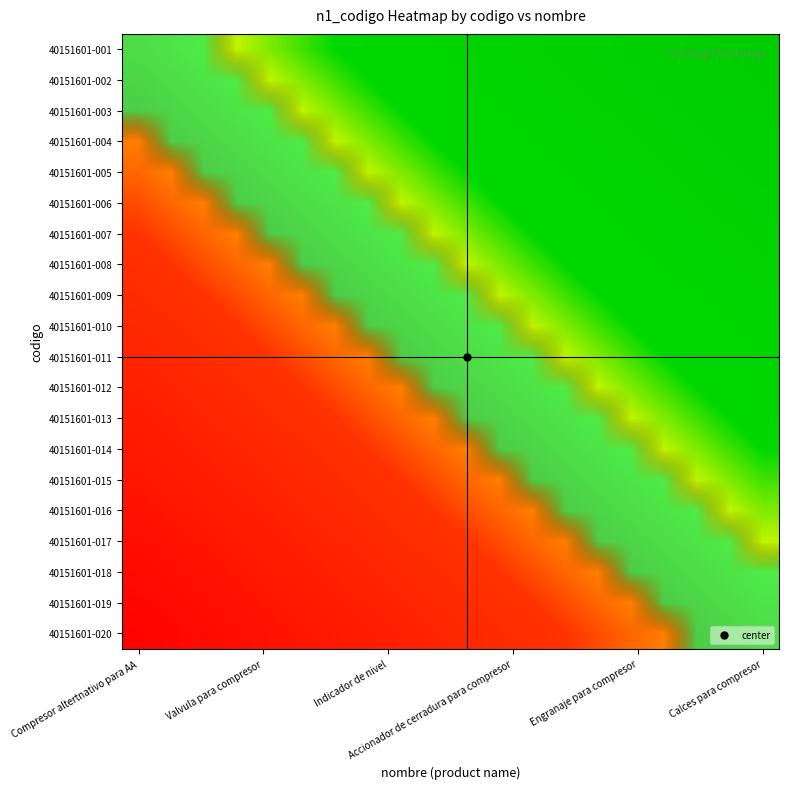

Reading left to right, what are all the values shown in this chart?

40151601-001: 0.0	-0.1	-0.1	-0.1	-0.2	-0.2	-0.3	-0.3	-0.4	-0.5	-0.5	-0.6	-0.6	-0.7	-0.7	-0.8	-0.8	-0.8	-0.9	-0.9
40151601-002: 0.1	0.0	-0.1	-0.1	-0.2	-0.2	-0.2	-0.3	-0.4	-0.4	-0.5	-0.5	-0.5	-0.6	-0.6	-0.7	-0.8	-0.8	-0.8	-0.9
40151601-003: 0.1	0.1	0.0	-0.0	-0.1	-0.1	-0.2	-0.2	-0.3	-0.3	-0.4	-0.5	-0.5	-0.6	-0.6	-0.7	-0.7	-0.8	-0.8	-0.8
40151601-004: 0.1	0.1	0.0	0.0	-0.1	-0.1	-0.1	-0.2	-0.2	-0.3	-0.3	-0.4	-0.4	-0.5	-0.5	-0.6	-0.7	-0.7	-0.8	-0.8
40151601-005: 0.2	0.2	0.1	0.1	0.0	-0.0	-0.1	-0.1	-0.2	-0.2	-0.3	-0.4	-0.4	-0.5	-0.5	-0.6	-0.6	-0.6	-0.7	-0.8
40151601-006: 0.2	0.2	0.1	0.1	0.0	0.0	-0.0	-0.1	-0.2	-0.2	-0.2	-0.3	-0.3	-0.4	-0.4	-0.5	-0.6	-0.6	-0.7	-0.7
40151601-007: 0.3	0.2	0.2	0.1	0.1	0.0	0.0	-0.0	-0.1	-0.2	-0.2	-0.3	-0.3	-0.4	-0.4	-0.5	-0.5	-0.6	-0.6	-0.6
40151601-008: 0.3	0.3	0.2	0.2	0.1	0.1	0.0	0.0	-0.1	-0.1	-0.2	-0.2	-0.2	-0.3	-0.3	-0.4	-0.5	-0.5	-0.6	-0.6
40151601-009: 0.4	0.4	0.3	0.2	0.2	0.2	0.1	0.1	0.0	-0.0	-0.1	-0.2	-0.2	-0.2	-0.3	-0.3	-0.4	-0.4	-0.5	-0.5
40151601-010: 0.5	0.4	0.3	0.3	0.2	0.2	0.2	0.1	0.0	0.0	-0.0	-0.1	-0.1	-0.2	-0.2	-0.3	-0.4	-0.4	-0.5	-0.5
40151601-011: 0.5	0.5	0.4	0.3	0.3	0.2	0.2	0.2	0.1	0.0	0.0	-0.1	-0.1	-0.2	-0.2	-0.2	-0.3	-0.3	-0.4	-0.4
40151601-012: 0.6	0.5	0.5	0.4	0.4	0.3	0.3	0.2	0.2	0.1	0.1	0.0	-0.0	-0.1	-0.1	-0.2	-0.2	-0.3	-0.3	-0.4
40151601-013: 0.6	0.5	0.5	0.4	0.4	0.3	0.3	0.2	0.2	0.1	0.1	0.0	0.0	-0.1	-0.1	-0.2	-0.2	-0.2	-0.3	-0.3
40151601-014: 0.7	0.6	0.6	0.5	0.5	0.4	0.4	0.3	0.2	0.2	0.2	0.1	0.1	0.0	-0.0	-0.1	-0.2	-0.2	-0.2	-0.3
40151601-015: 0.7	0.6	0.6	0.5	0.5	0.4	0.4	0.3	0.3	0.2	0.2	0.1	0.1	0.0	0.0	-0.1	-0.1	-0.2	-0.2	-0.2
40151601-016: 0.8	0.7	0.7	0.6	0.6	0.5	0.5	0.4	0.3	0.3	0.2	0.2	0.2	0.1	0.1	0.0	-0.1	-0.1	-0.2	-0.2
40151601-017: 0.8	0.8	0.7	0.7	0.6	0.6	0.5	0.5	0.4	0.4	0.3	0.2	0.2	0.2	0.1	0.1	0.0	-0.0	-0.1	-0.1
40151601-018: 0.8	0.8	0.8	0.7	0.6	0.6	0.6	0.5	0.4	0.4	0.3	0.3	0.2	0.2	0.2	0.1	0.0	0.0	-0.1	-0.1
40151601-019: 0.9	0.8	0.8	0.8	0.7	0.7	0.6	0.6	0.5	0.5	0.4	0.3	0.3	0.2	0.2	0.2	0.1	0.1	0.0	-0.0
40151601-020: 0.9	0.9	0.8	0.8	0.8	0.7	0.6	0.6	0.5	0.5	0.4	0.4	0.3	0.3	0.2	0.2	0.1	0.1	0.0	0.0